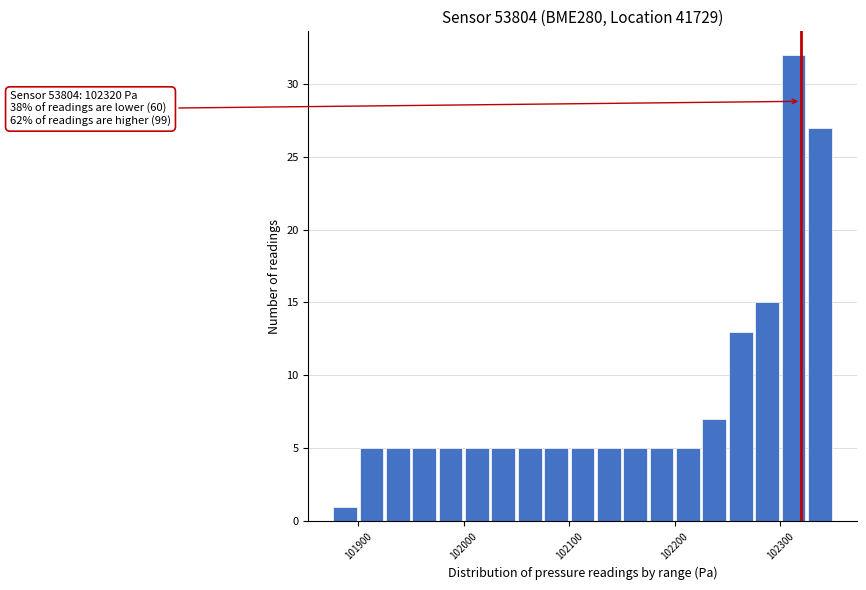

Around what value on the x-axis is the tallest bar? Give the approximate position of its centre, as read against the axis.

102310